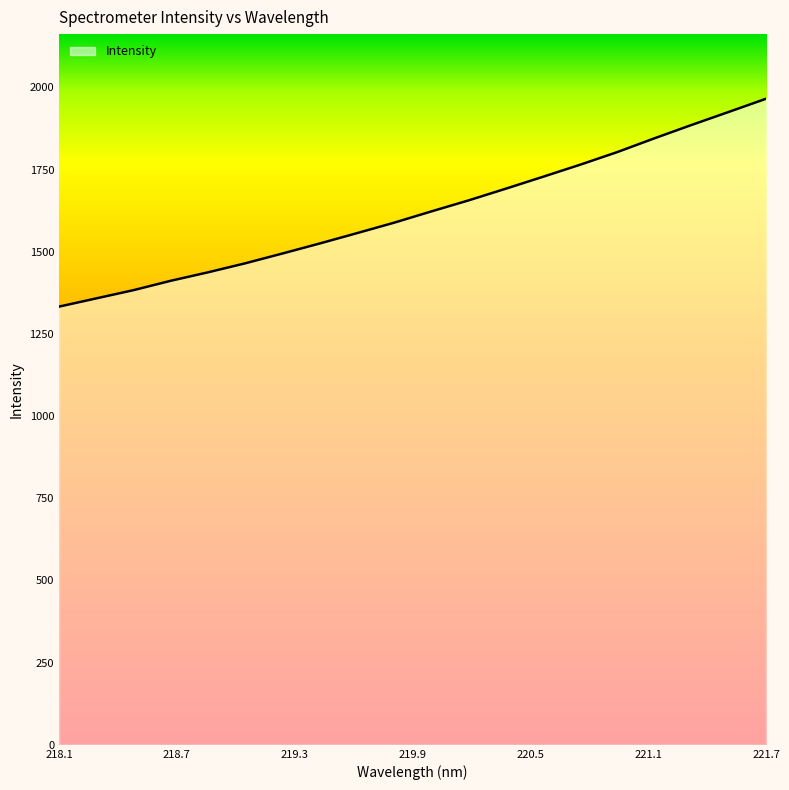

What is the greatest value displayed?

1965.8